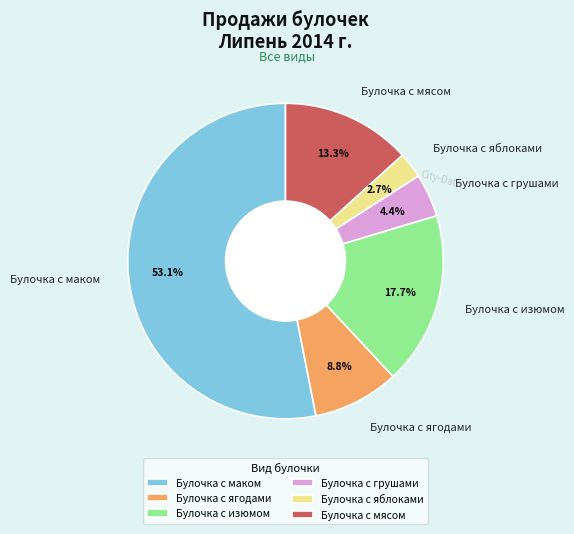

Which category has the biggest portion of the pie?

Булочка с маком